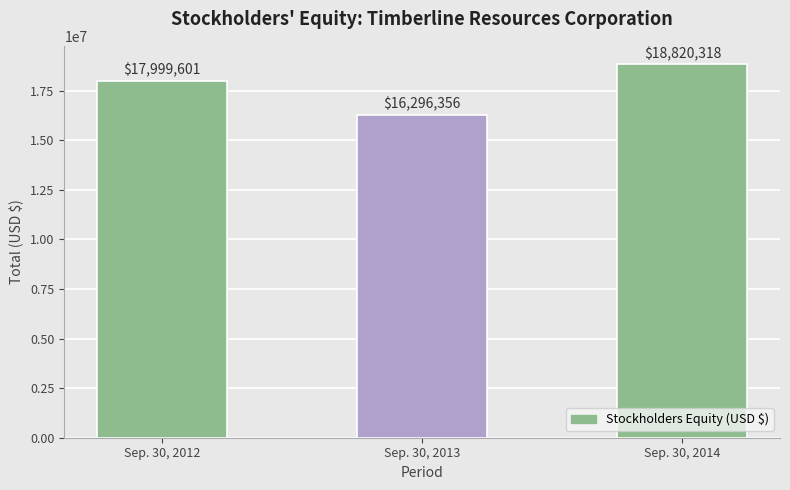

Which label corresponds to the largest value in the chart?

Sep. 30, 2014